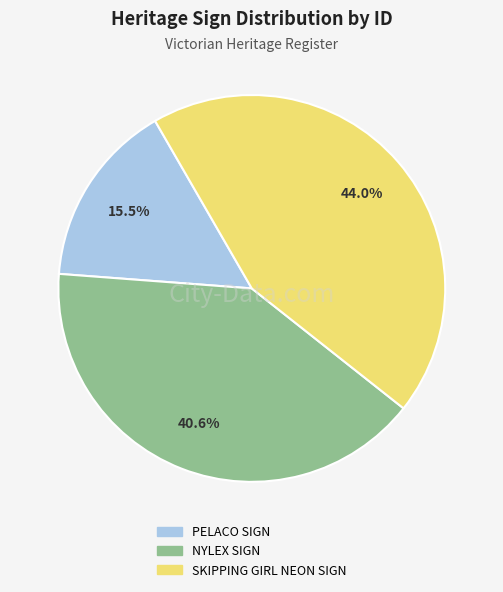

Which slice is the smallest?

PELACO SIGN